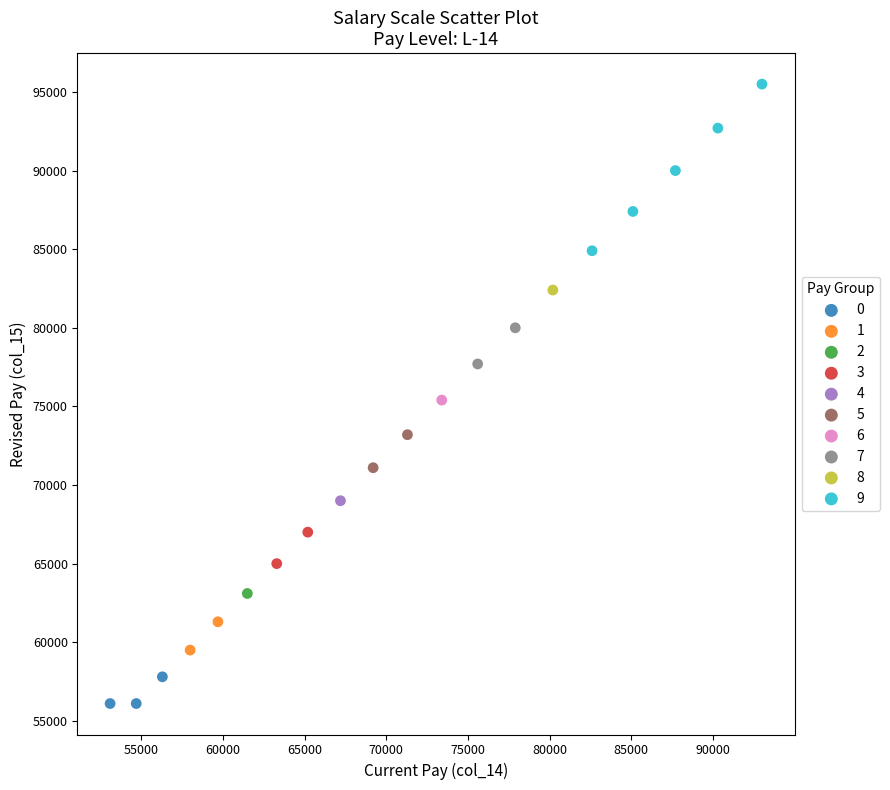

What are all the series names shown in the legend?

0, 1, 2, 3, 4, 5, 6, 7, 8, 9